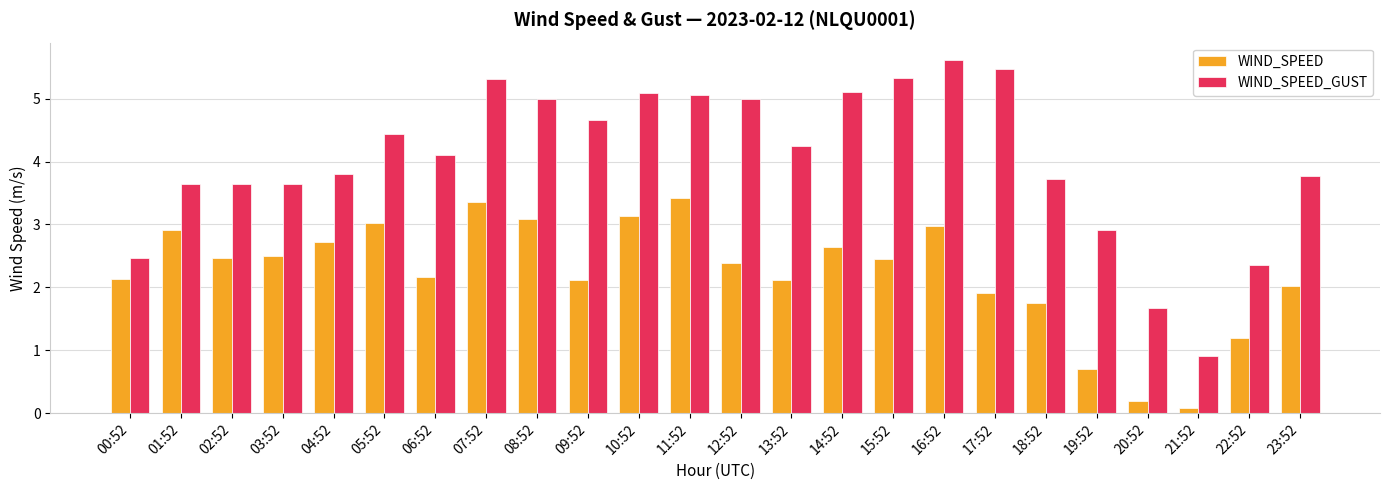

The WIND_SPEED series shows 1.8 at 18:52. True or false?

True